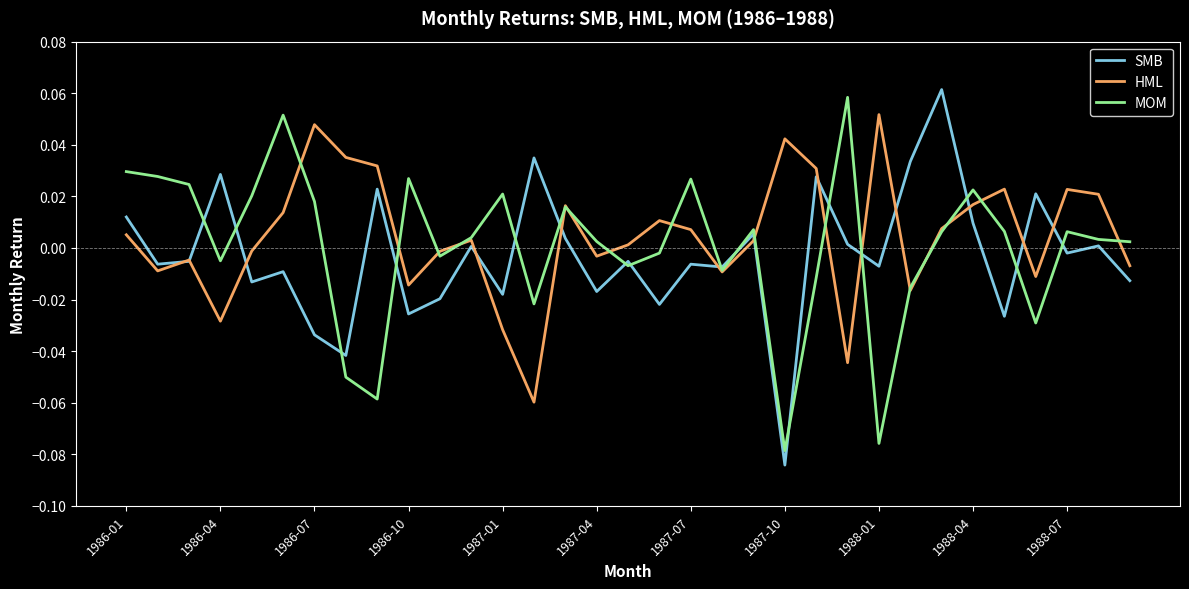

True or false: MOM and HML intersect in this chart.

True